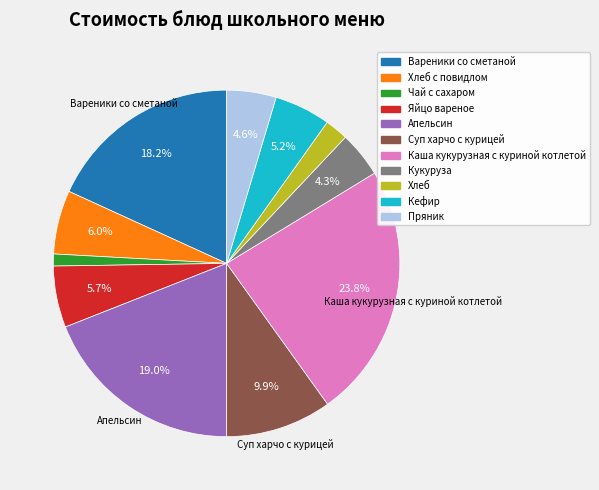

Is there a majority slice in this chart?

No